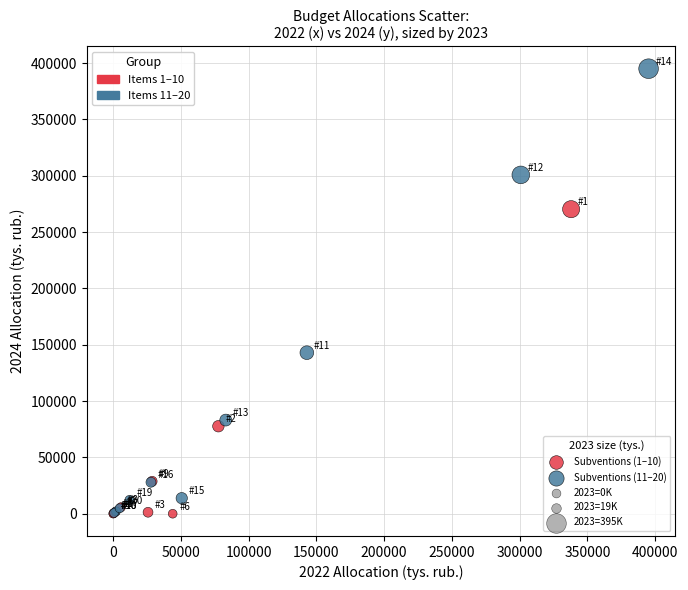

Which series has the widest spread of Y values?

Subventions (11–20)